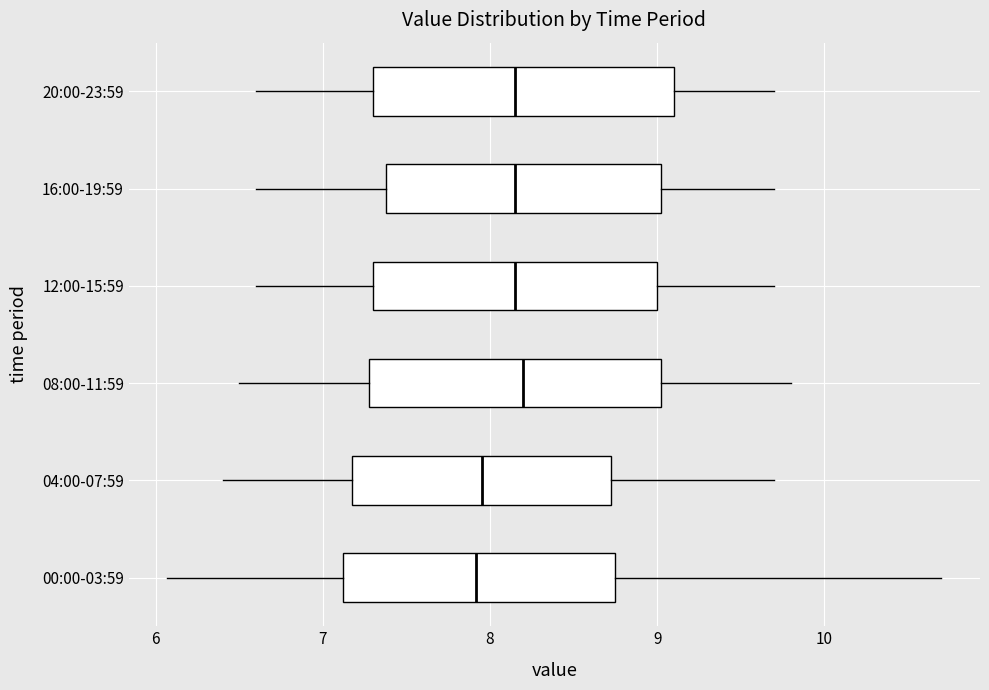

Reading bottom to top, read every box against the x-axis: the position of its median line, the range the box covers, and the ends of its whiskers. The values are not printed on the chart, so give them approximately, as read against the axis.

00:00-03:59: median 7.9, box 7.1 to 8.7, whiskers 6.1 to 10.7
04:00-07:59: median 8.0, box 7.2 to 8.7, whiskers 6.4 to 9.7
08:00-11:59: median 8.2, box 7.3 to 9.0, whiskers 6.5 to 9.8
12:00-15:59: median 8.2, box 7.3 to 9.0, whiskers 6.6 to 9.7
16:00-19:59: median 8.2, box 7.4 to 9.0, whiskers 6.6 to 9.7
20:00-23:59: median 8.2, box 7.3 to 9.1, whiskers 6.6 to 9.7